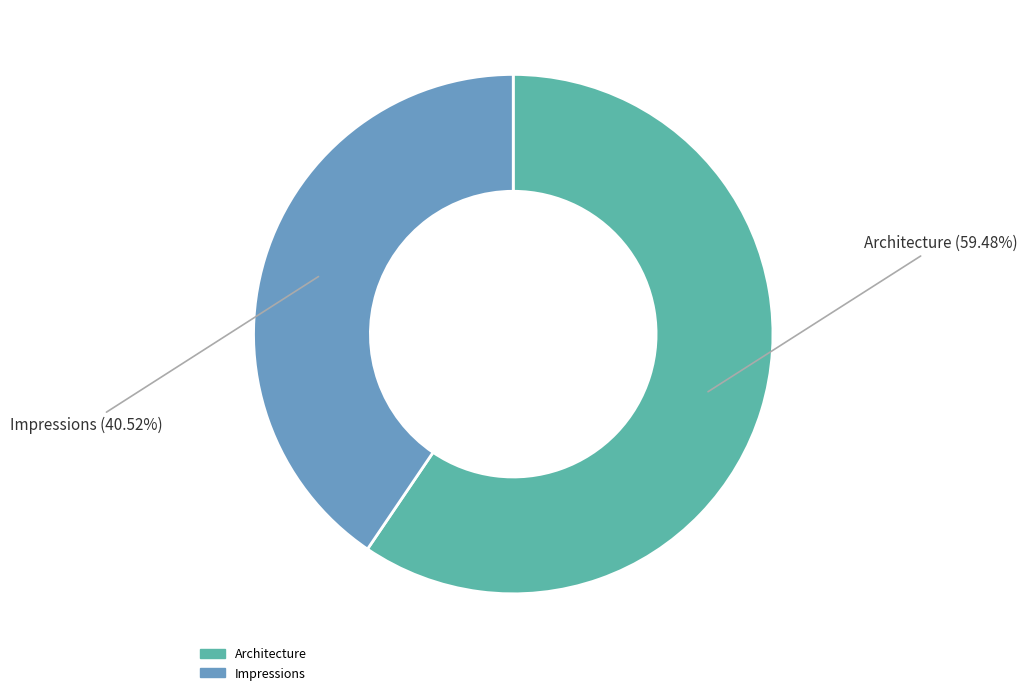

Is it true that Architecture is 59% of the pie?

True